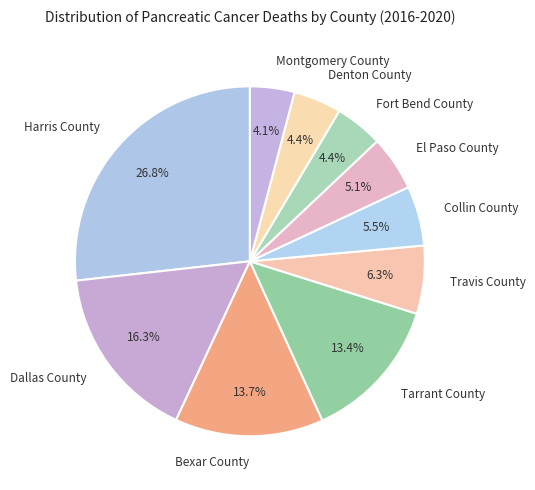

To the nearest percent, what is the combined percentage of Bexar County and Fort Bend County?

18%